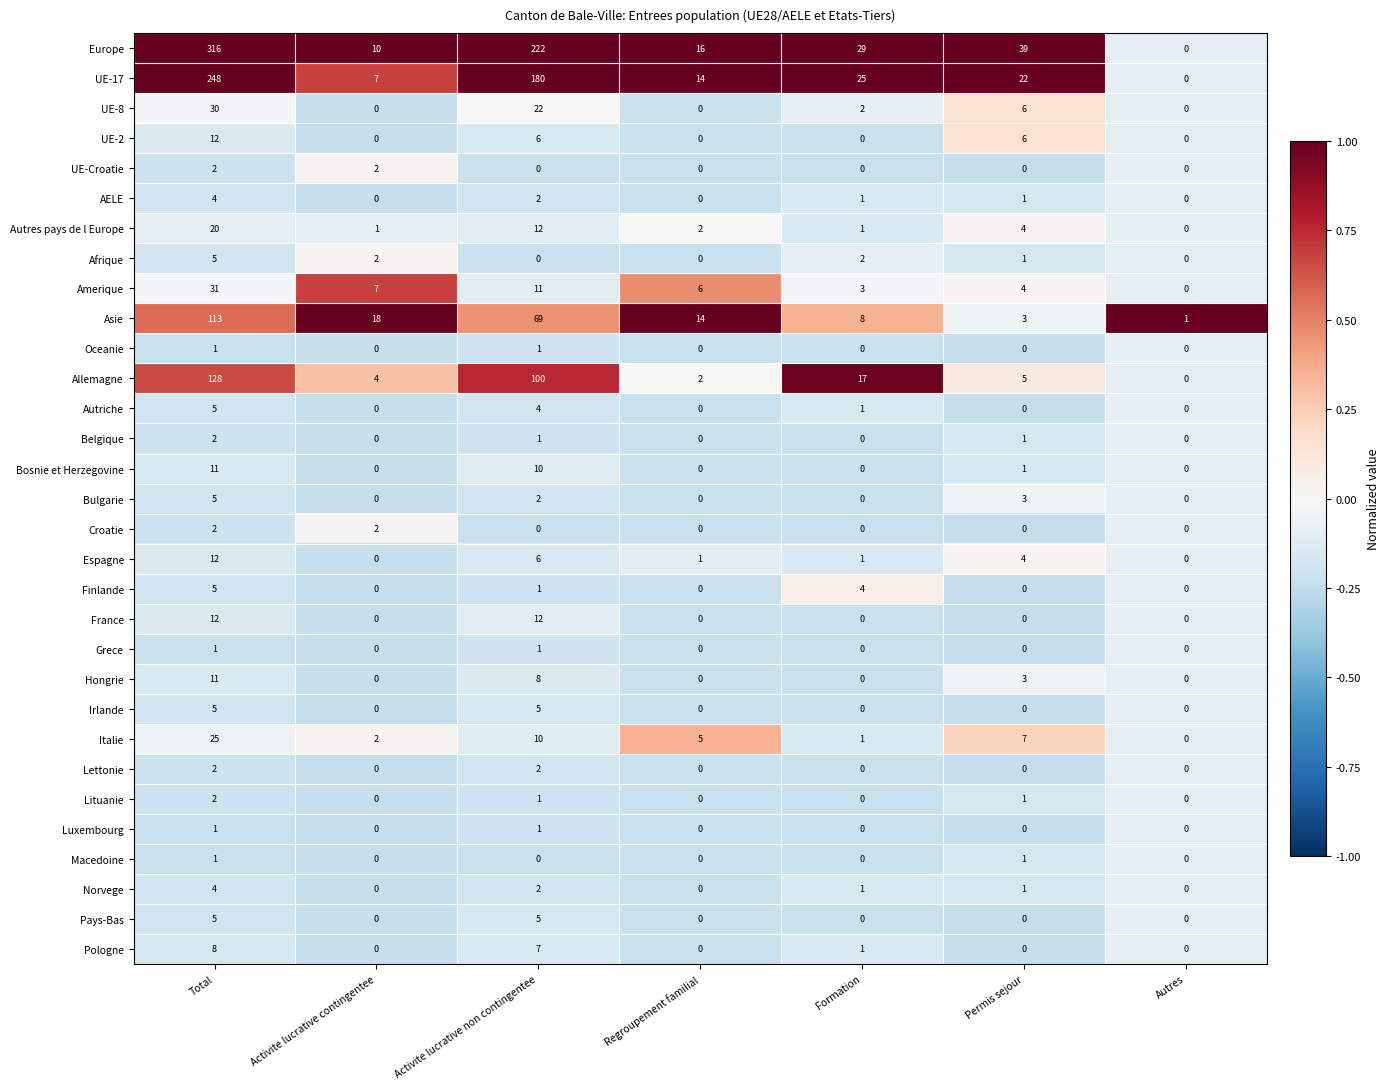

At which category is the sum across all series the highest?

Total